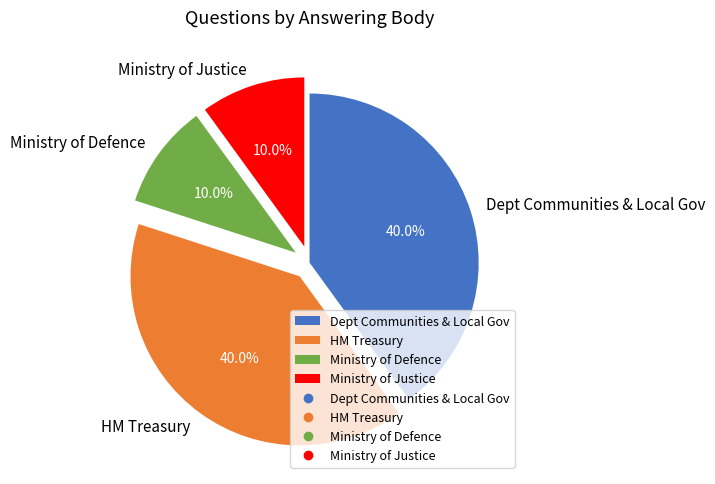

Does HM Treasury account for over 50% of the chart?

No